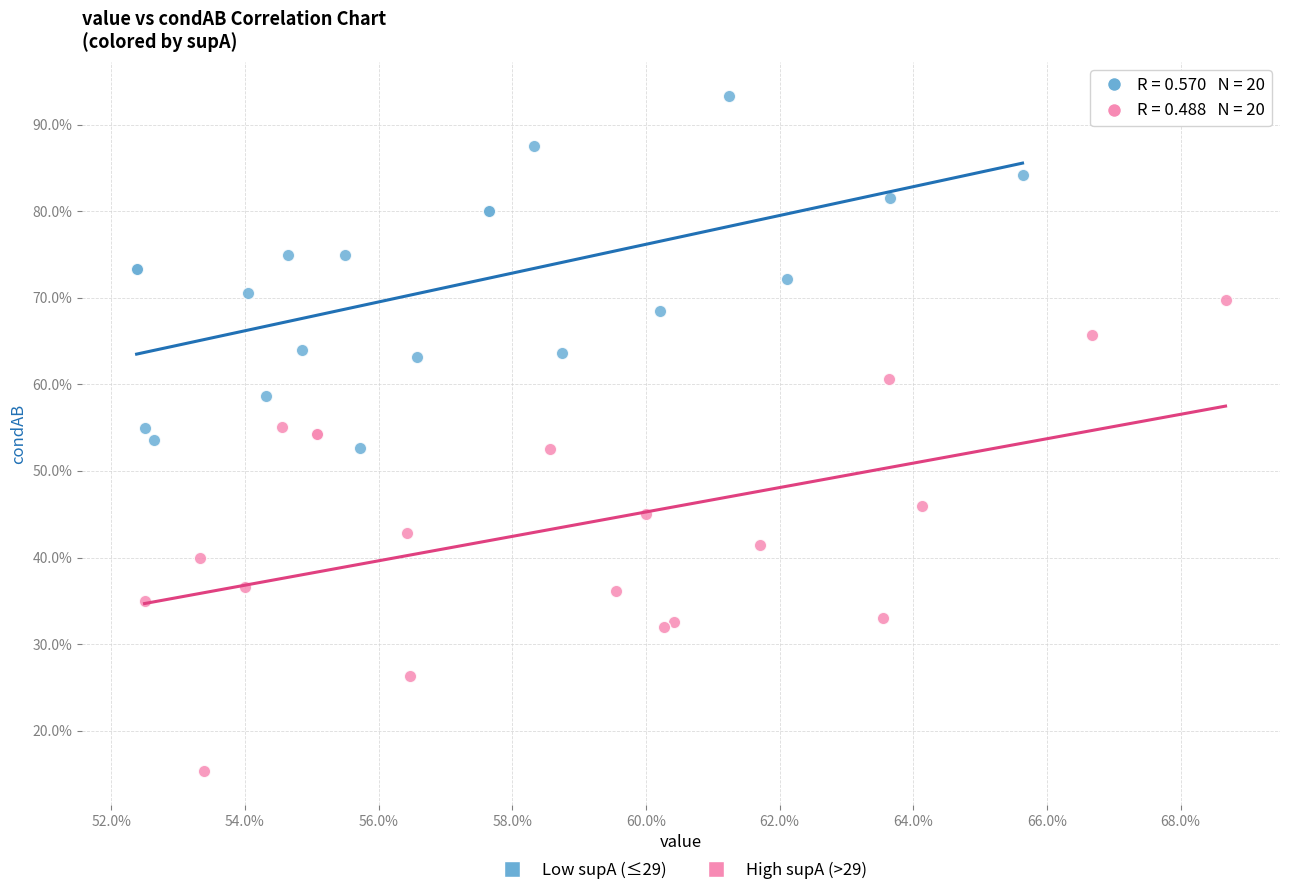

Which series has the widest spread of Y values?

High supA (>29)